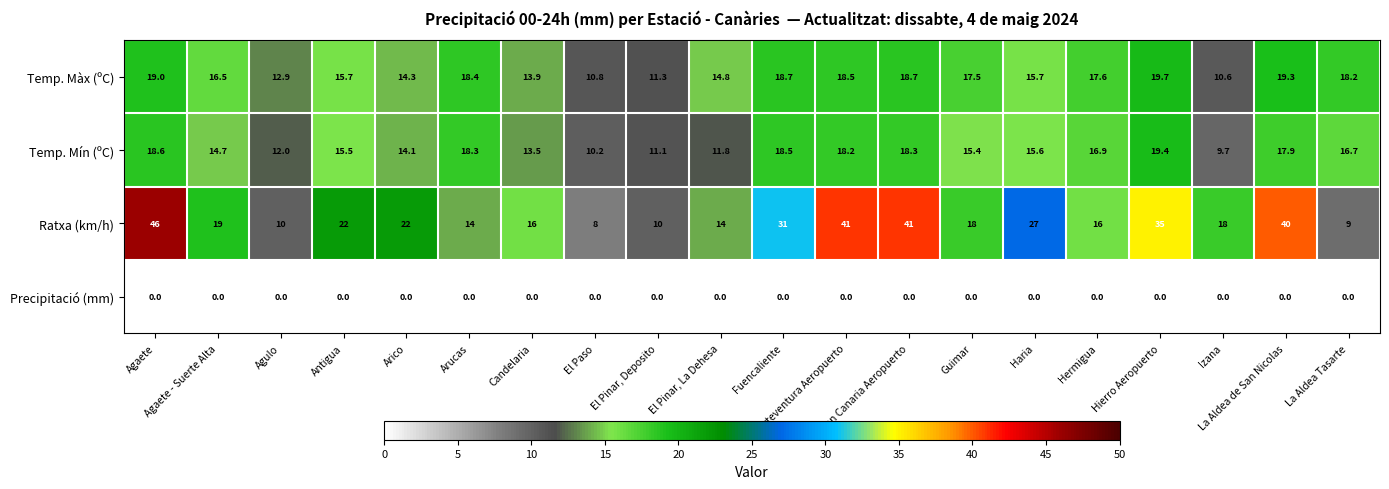

What is the sum of all Ratxa (km/h) values?

457.0